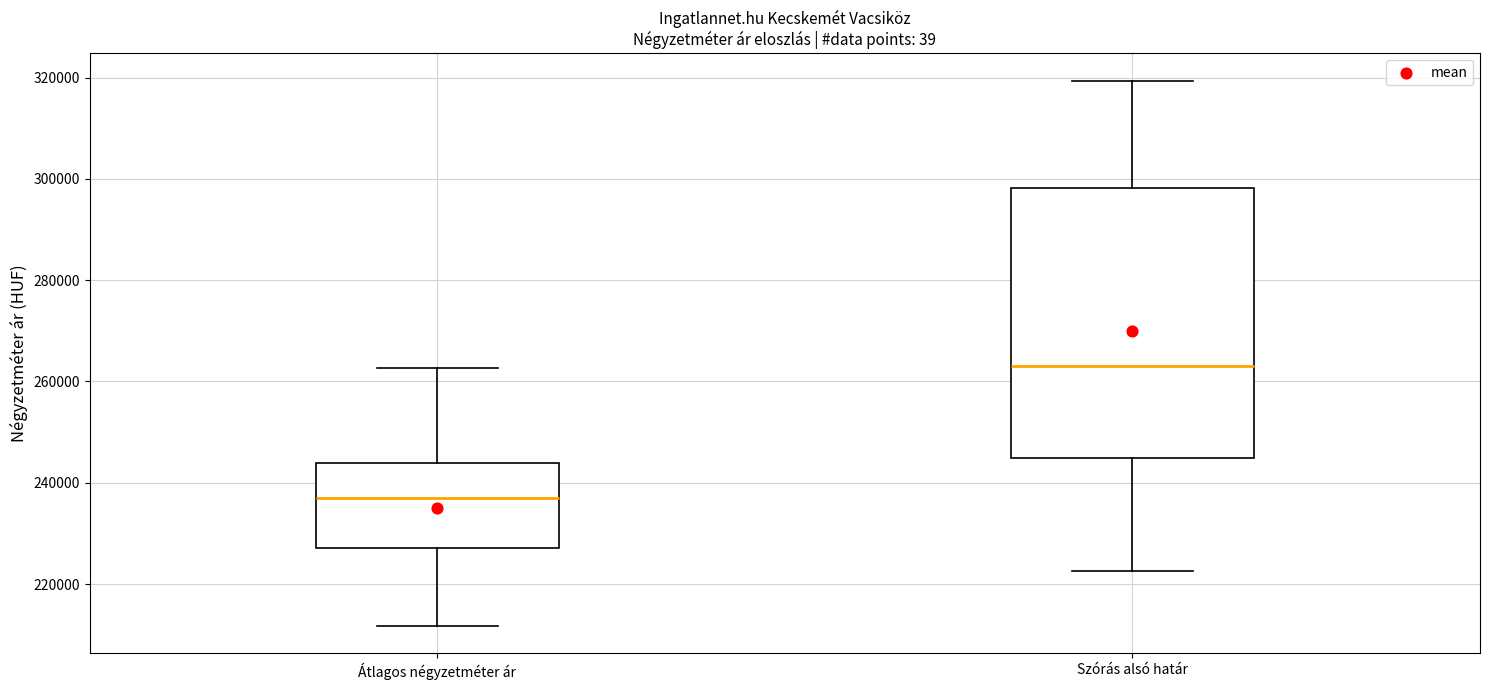

Comparing the boxes themselves (not the whiskers), which one is the tallest?

Szórás alsó határ